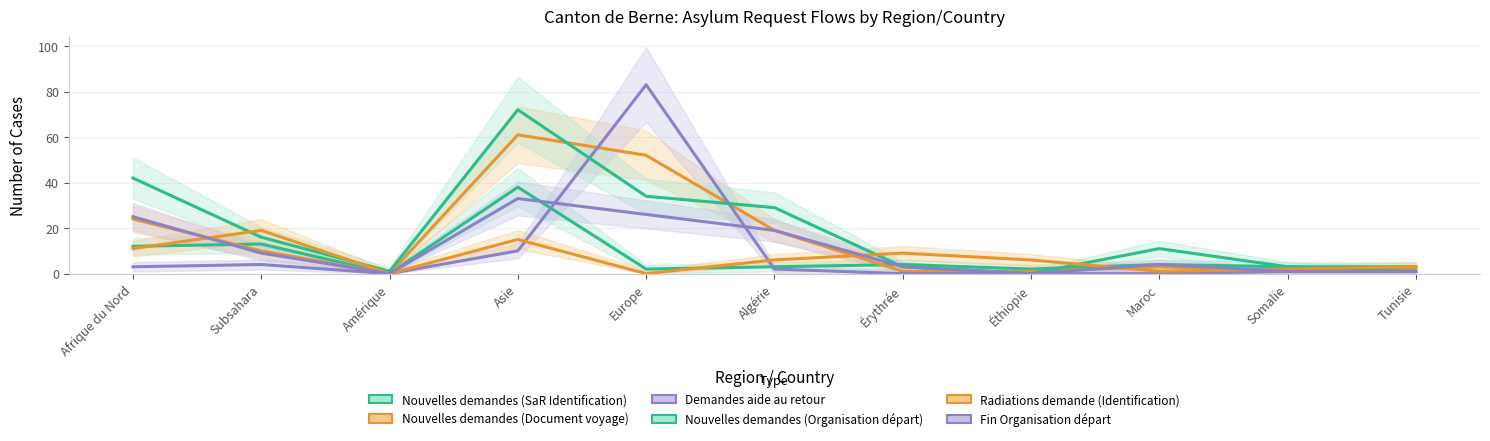

What is the average value of the Nouvelles demandes (Organisation départ) series?

19